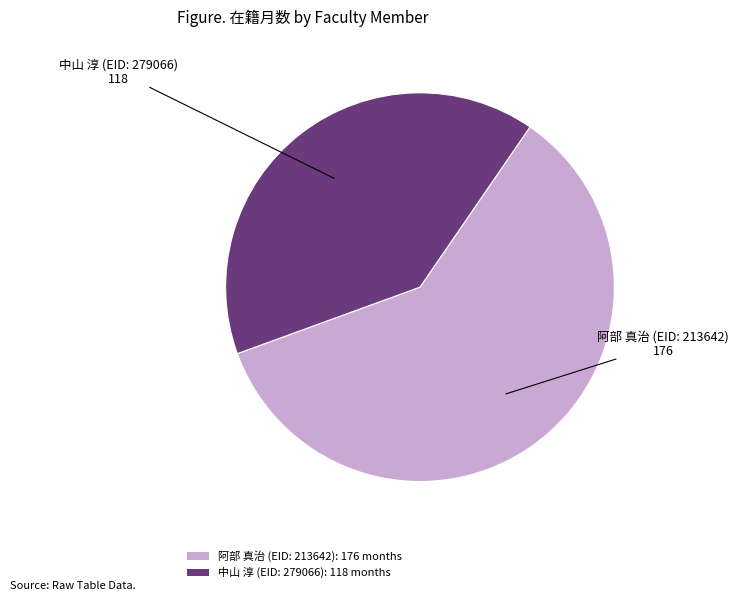

Is there any slice that represents more than half of the pie?

Yes